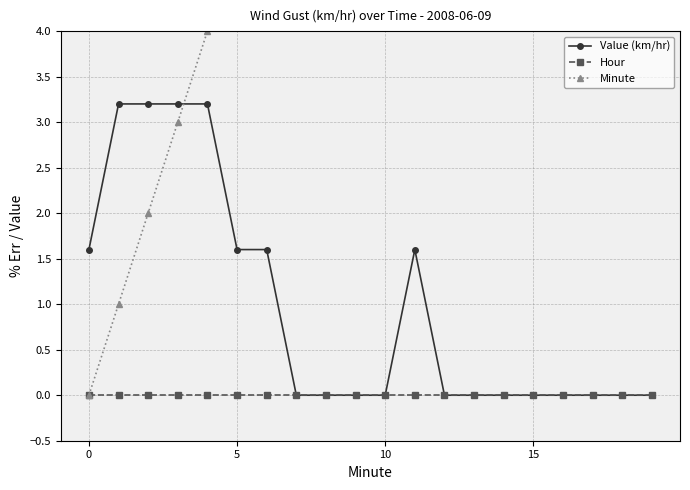

Is it true that Value (km/hr) equals 0.0 at 16?

True